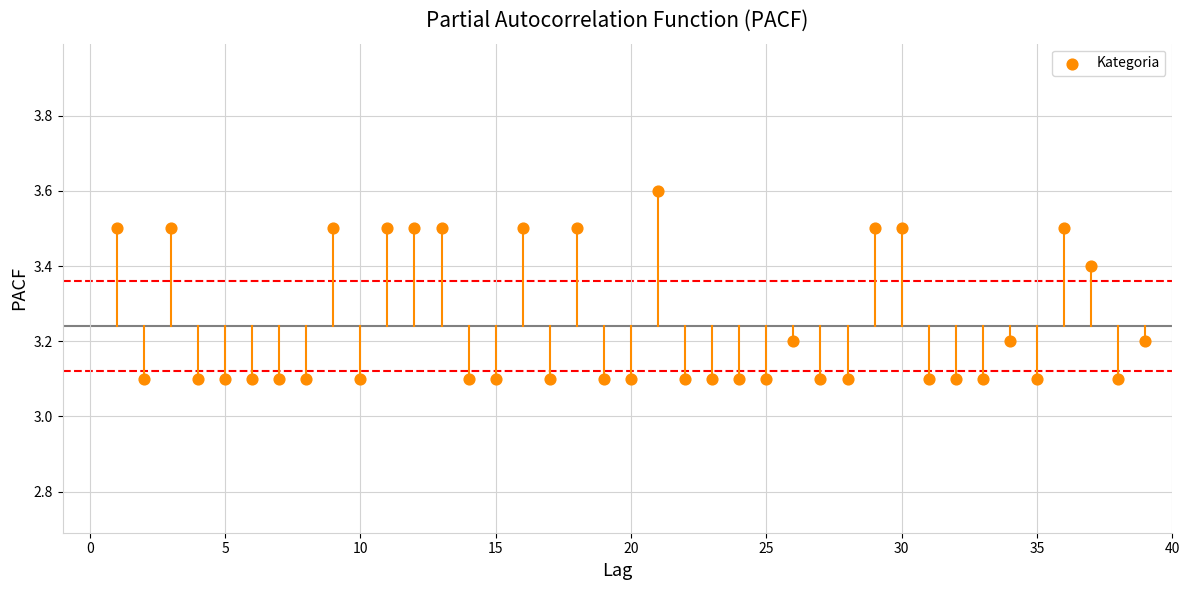

What is the range of X values (max minus min)?

38.0